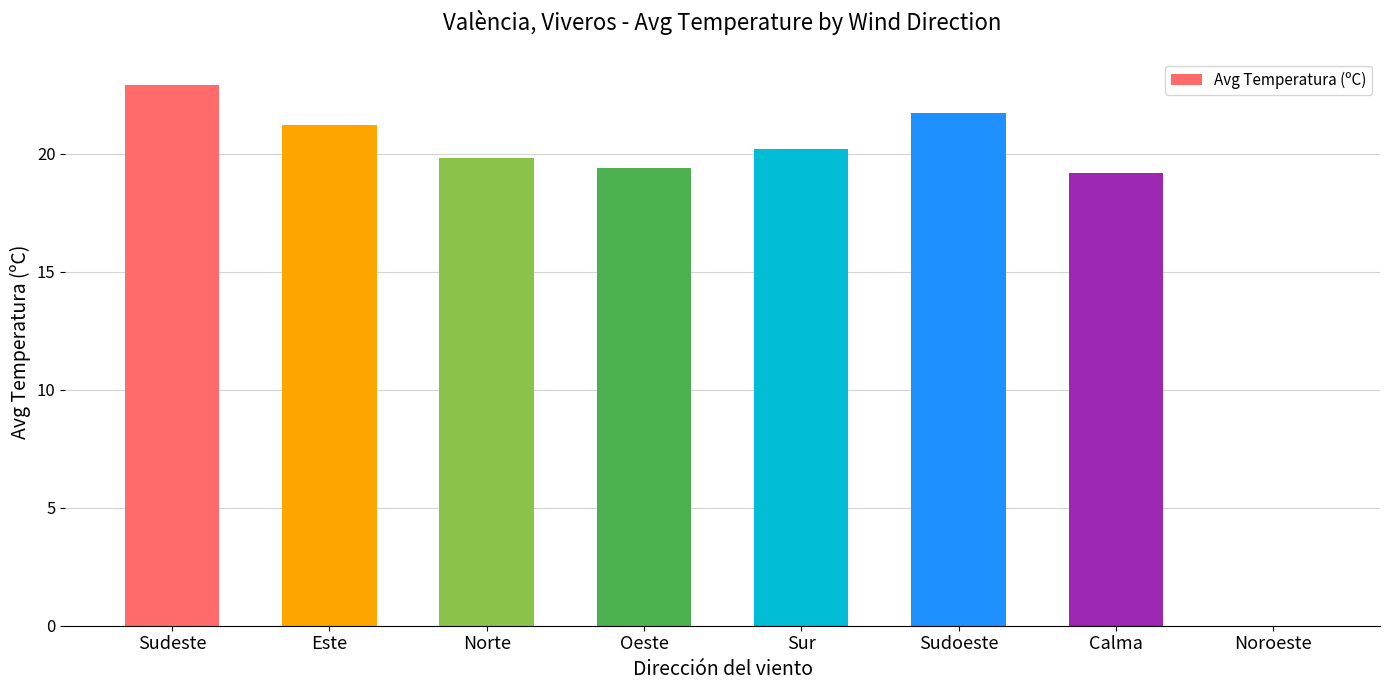

Approximately how many times larger is the value at Sur compared to Este?

1.0